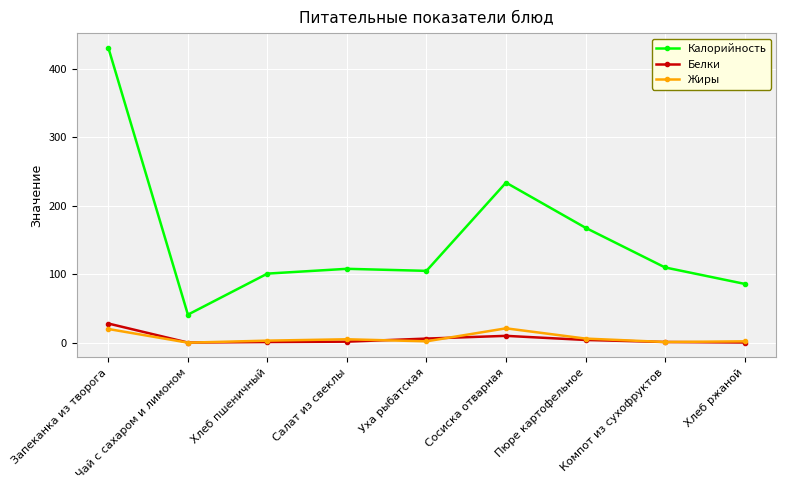

Which category has the highest value in the Белки series?

Запеканка из творога